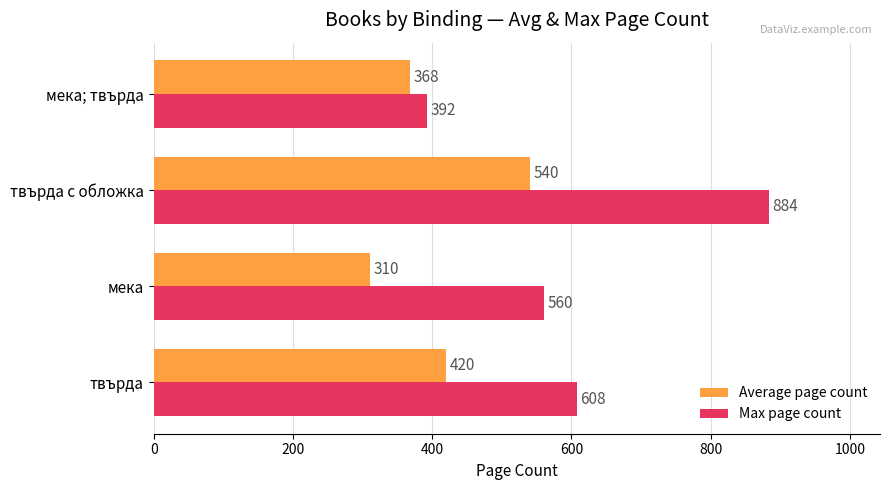

Read the Max page count value at твърда, to the nearest 10.

610